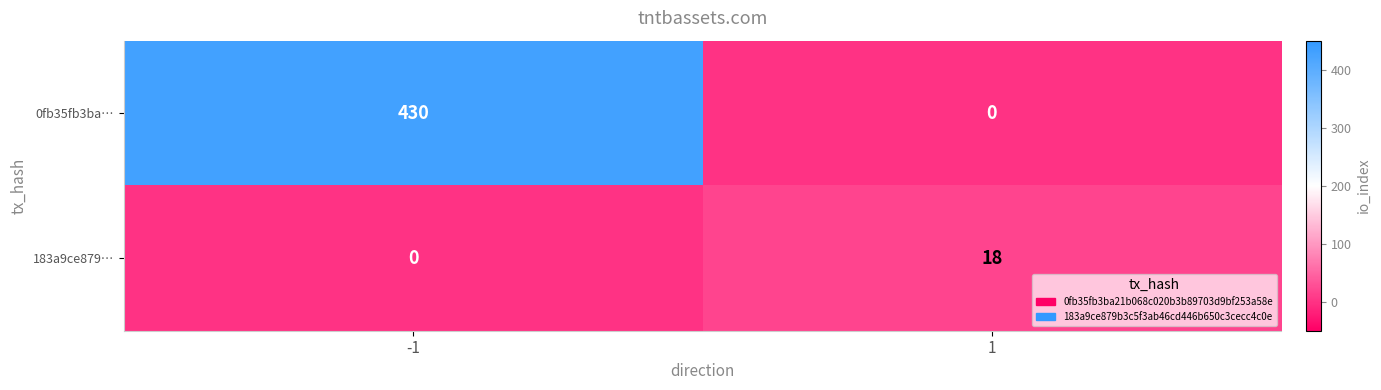

Reading left to right, transcribe all the data shown in this chart.

0fb35fb3ba…: 430	0
183a9ce879…: 0	18